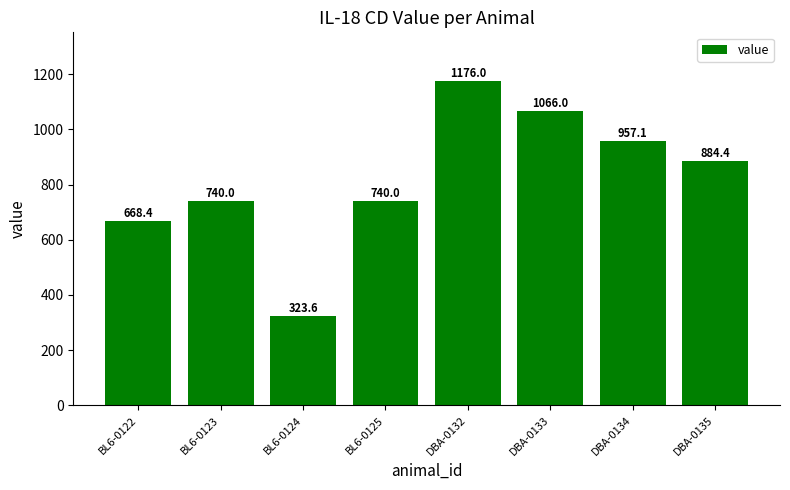

What is the maximum value shown in the chart?

1176.0